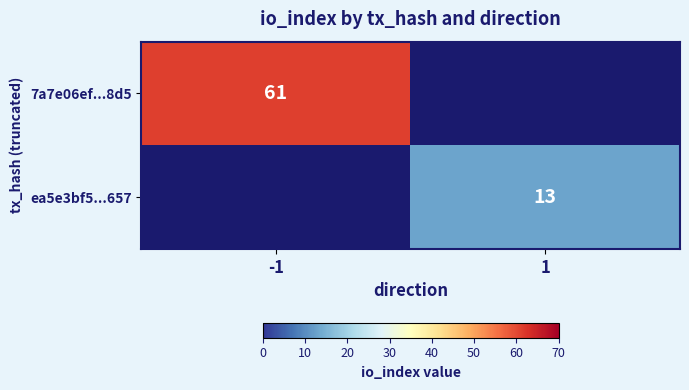

Between 1 and -1, which is larger?

-1